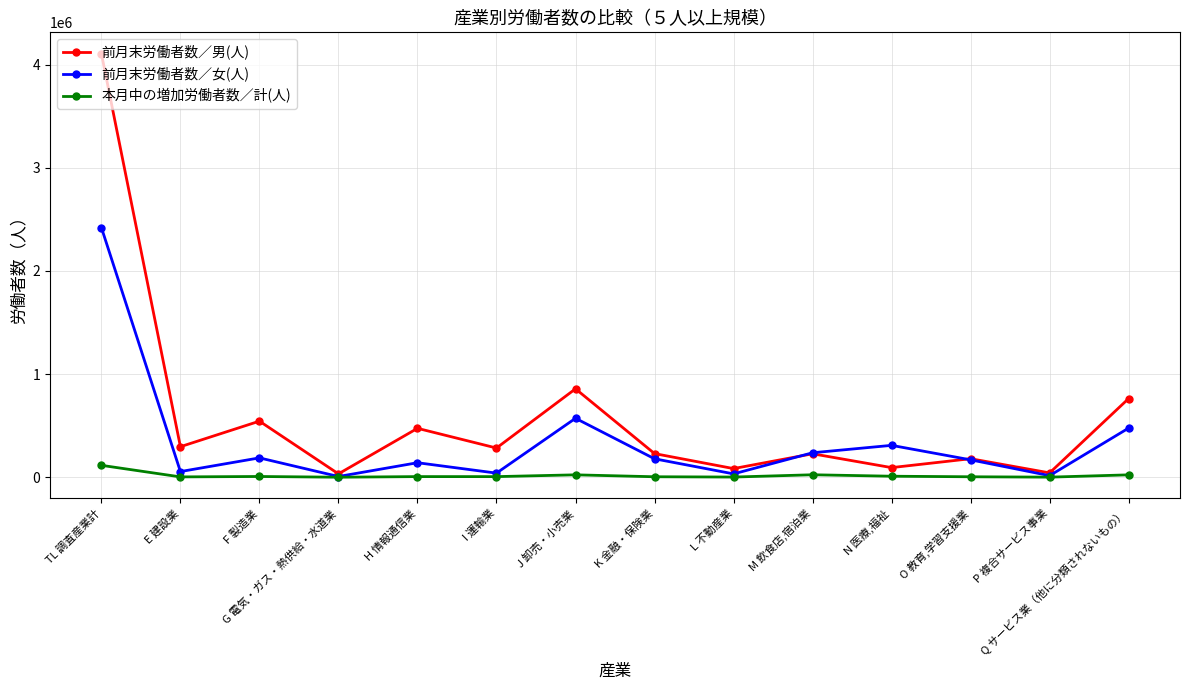

What is the label of the 2nd point from the left?

E 建設業